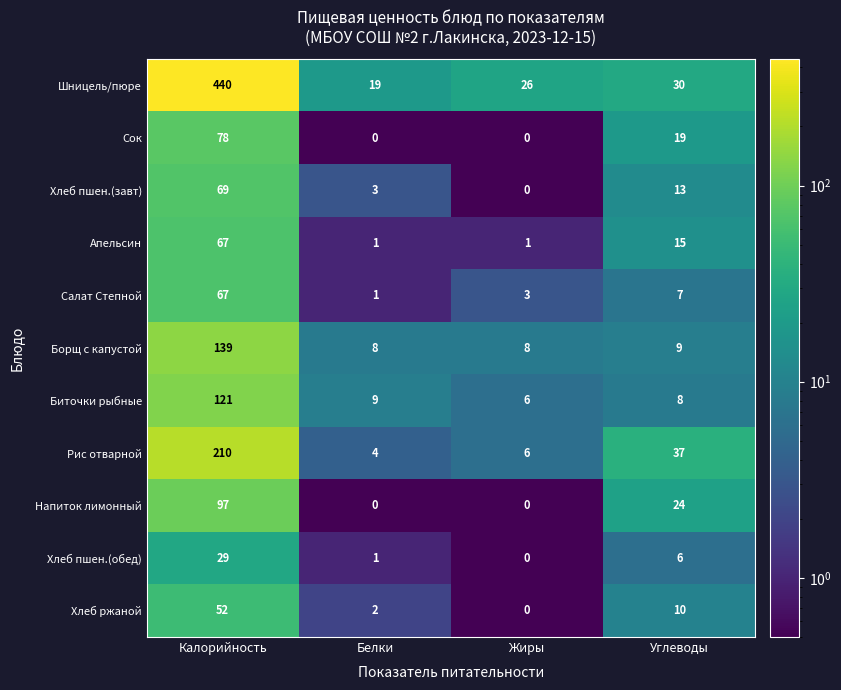

What is the maximum value for Хлеб ржаной?

52